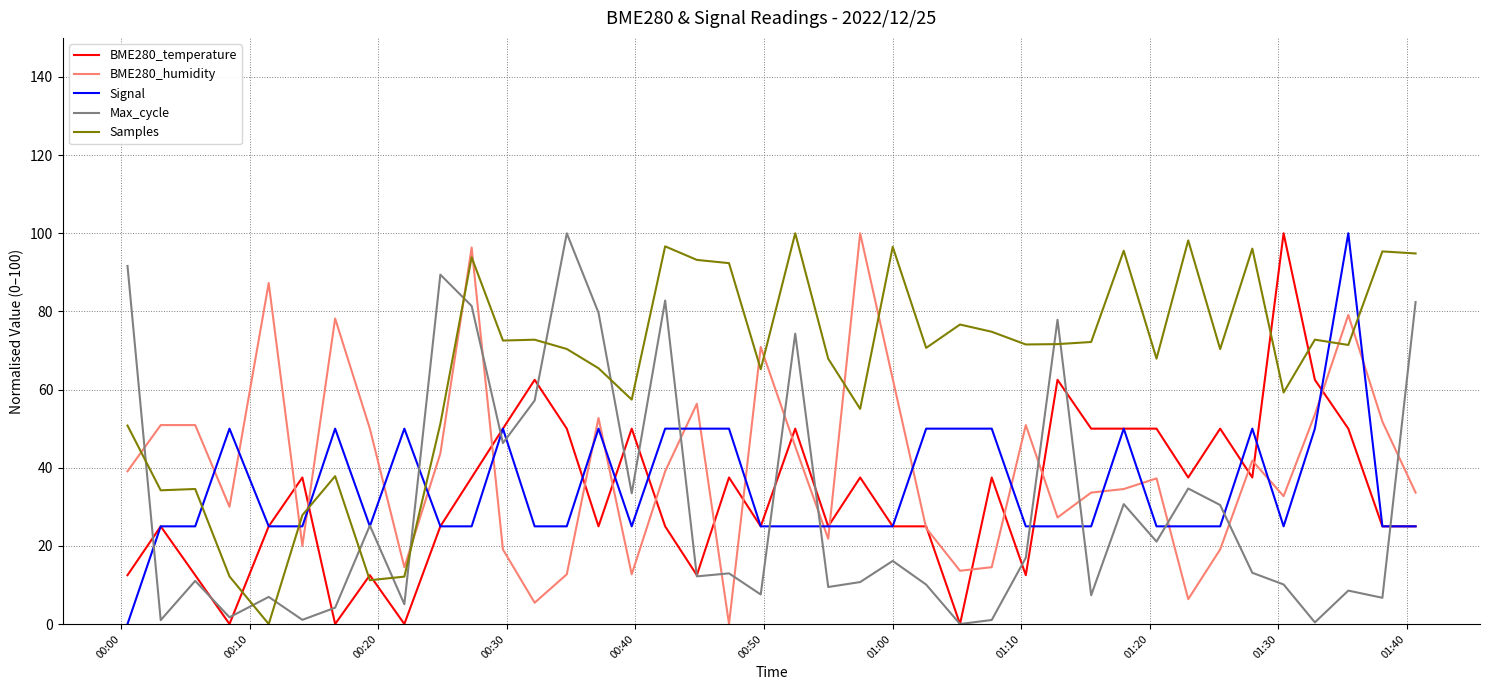

Which series has the largest total across all categories?

Samples